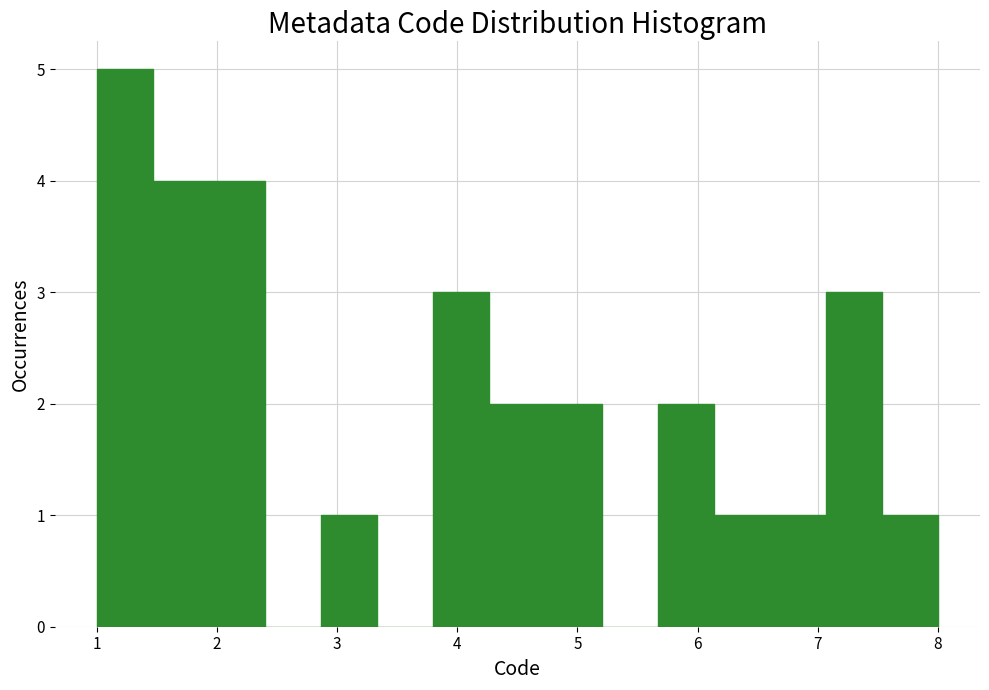

Reading left to right, transcribe this chart: for each bar, give the range it covers on the x-axis and its height. Neither the bar edges nor the heights are printed on the chart, so give them approximately, as read against the axes.

1.0 to 1.5: 5
1.5 to 1.9: 4
1.9 to 2.4: 4
2.4 to 2.9: 0
2.9 to 3.3: 1
3.3 to 3.8: 0
3.8 to 4.3: 3
4.3 to 4.7: 2
4.7 to 5.2: 2
5.2 to 5.7: 0
5.7 to 6.1: 2
6.1 to 6.6: 1
6.6 to 7.1: 1
7.1 to 7.5: 3
7.5 to 8.0: 1